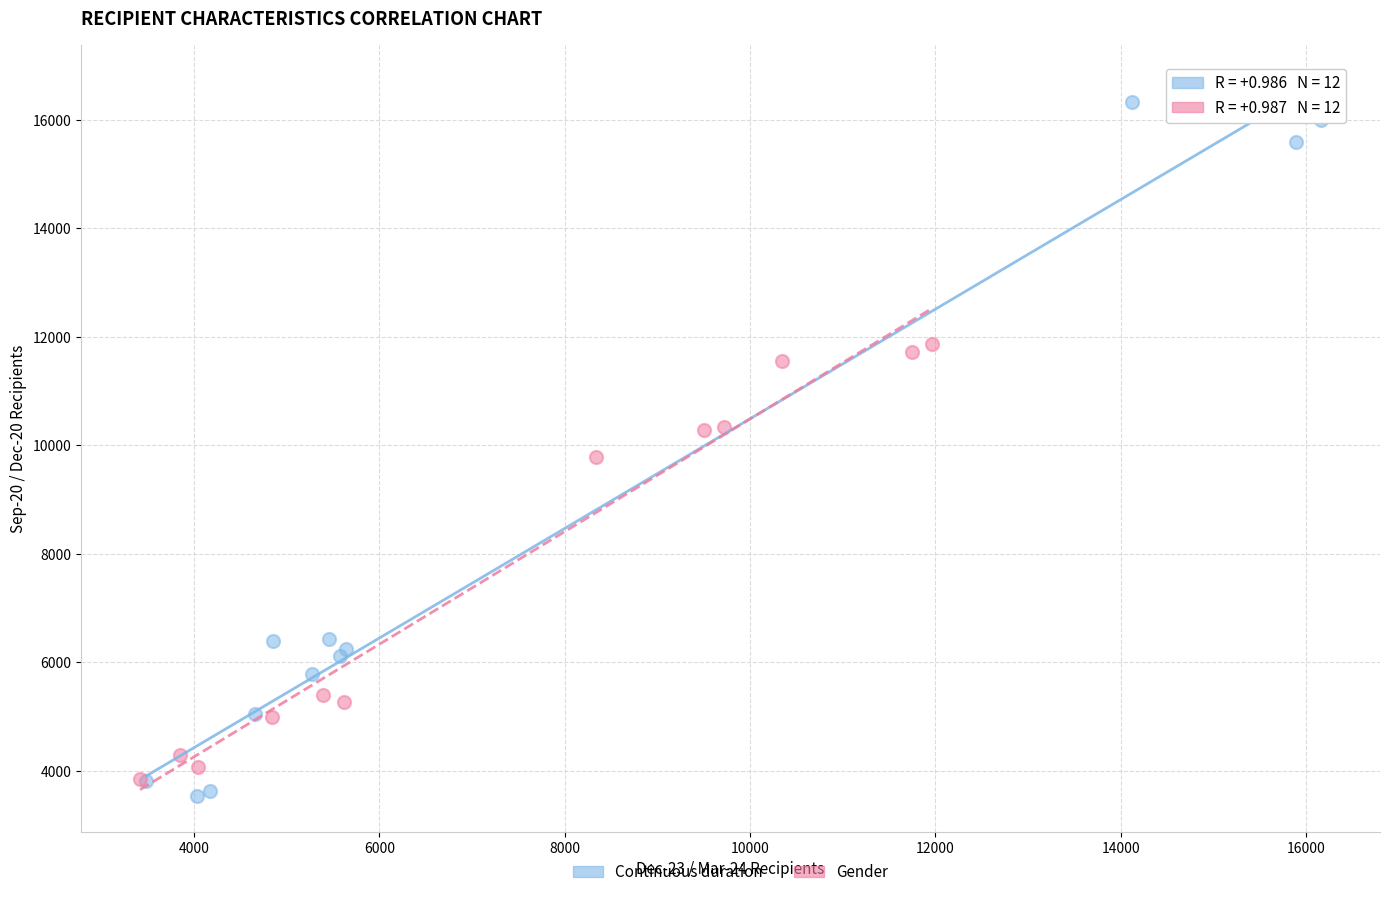

Which series has the widest spread of Y values?

Continuous duration